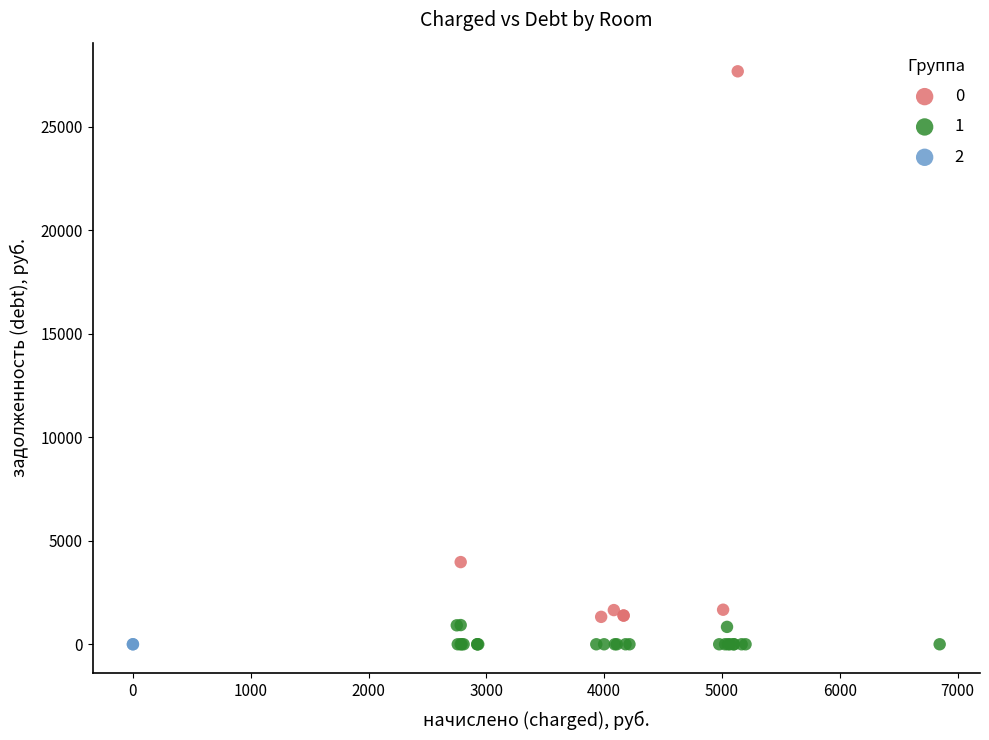

What are all the series names shown in the legend?

0, 1, 2